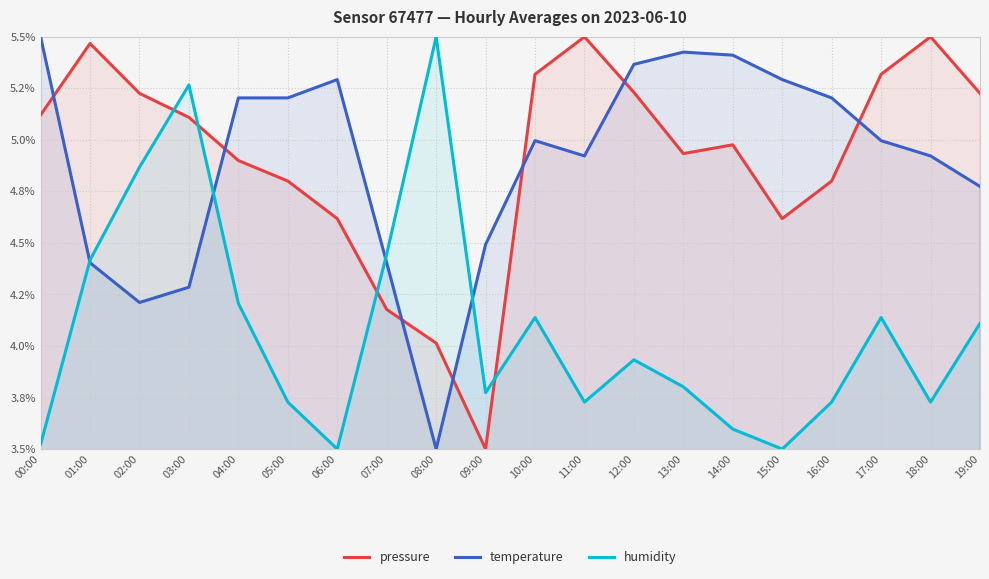

Which series has the widest spread of values?

pressure